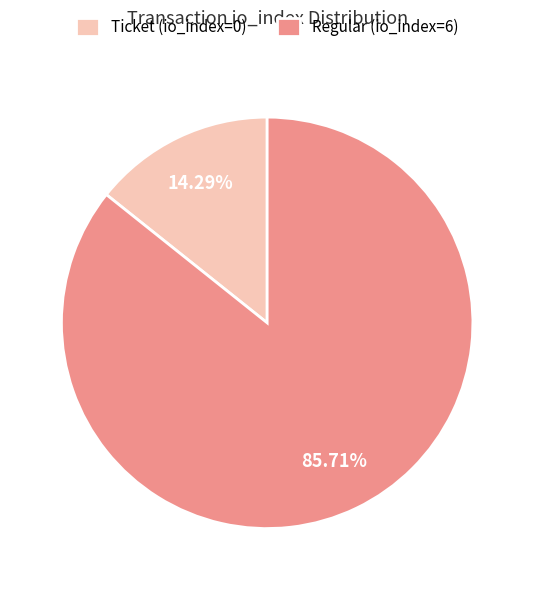

What portion of the pie excludes Ticket (io_index=0)?

85.7%